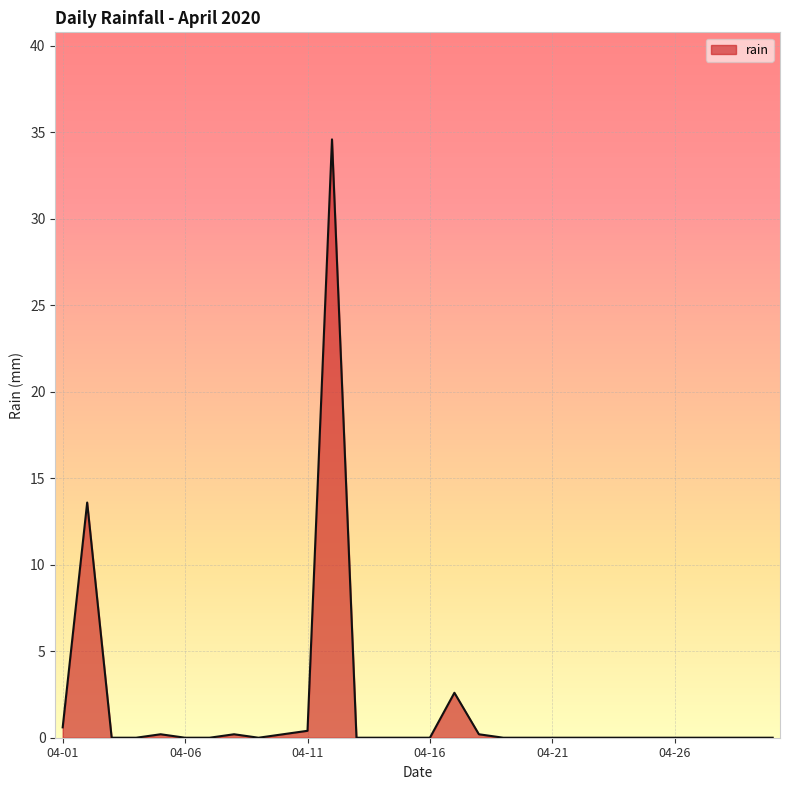

What is the maximum value shown in the chart?

34.6